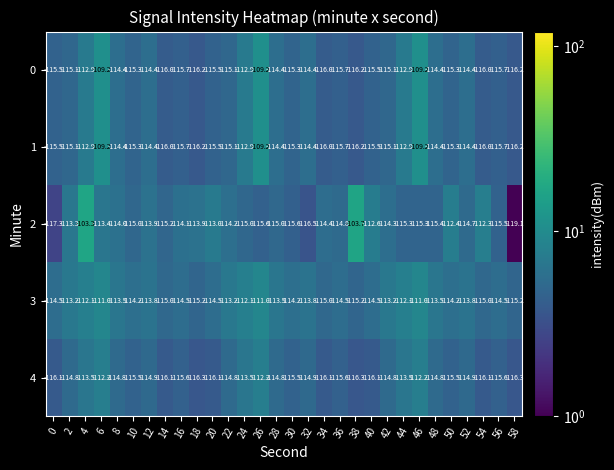

Is it true that 0 equals -116.2 at 18?

True